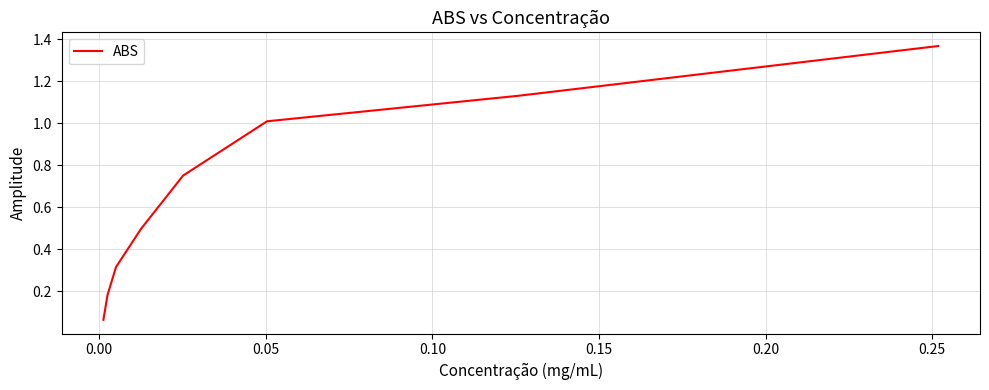

True or false: there are more than 0 points higher than both neighbors.

False